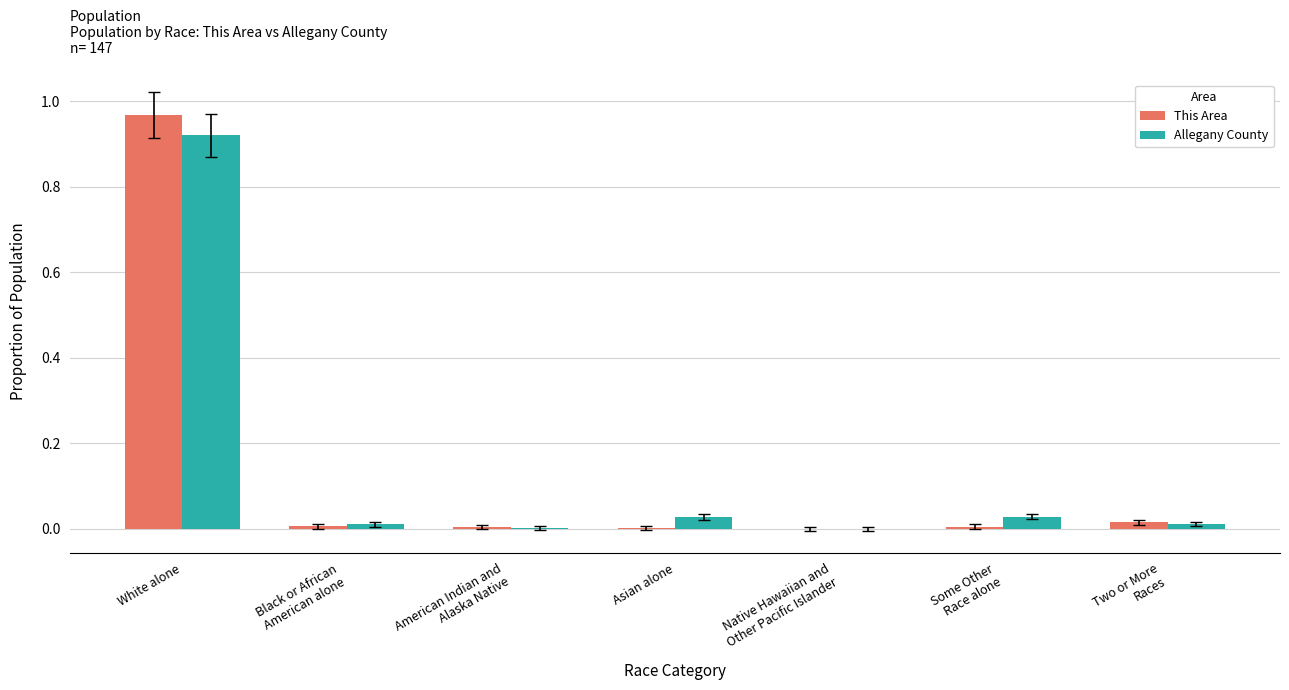

Is the value of This Area at Asian alone greater than the value of Allegany County at Some Other
Race alone?

No